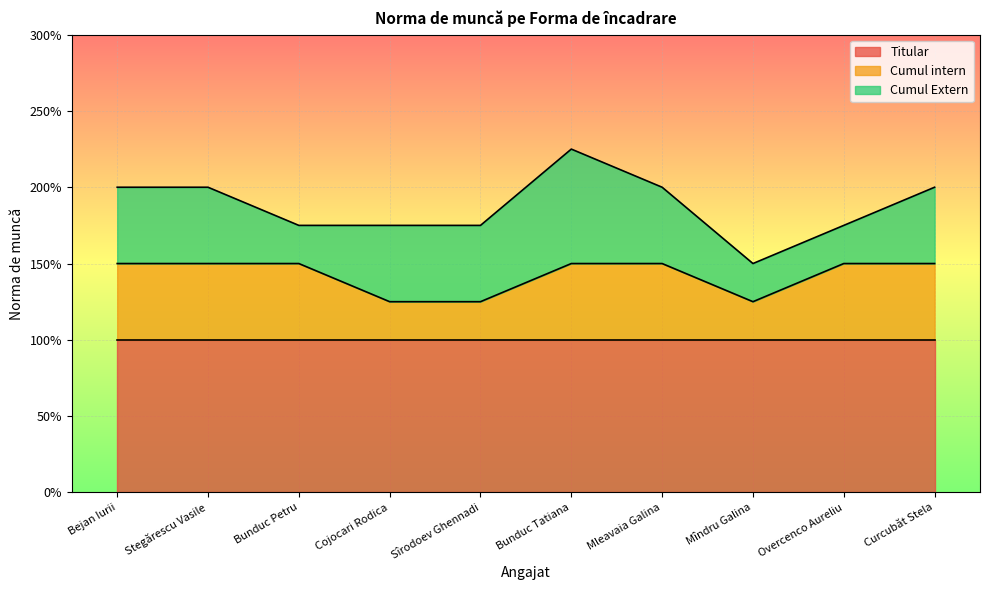

What is the difference between the highest and lowest values at Bejan Iurii?

0.5